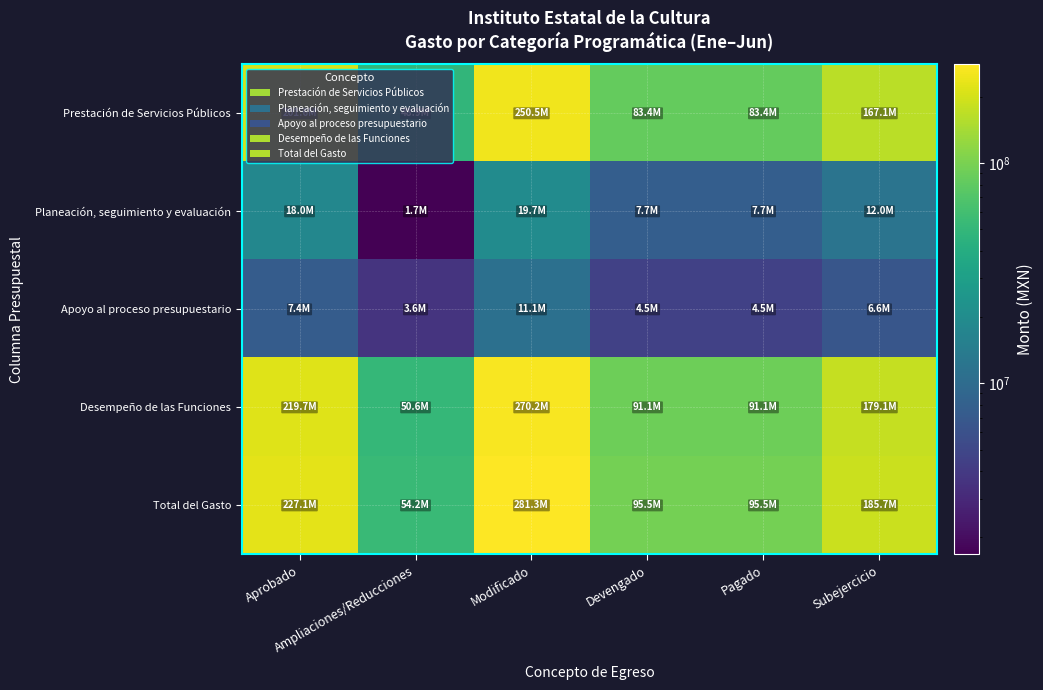

Rank the series by their maximum value, from highest to lowest.

Total del Gasto, Desempeño de las Funciones, Prestación de Servicios Públicos, Planeación, seguimiento y evaluación, Apoyo al proceso presupuestario